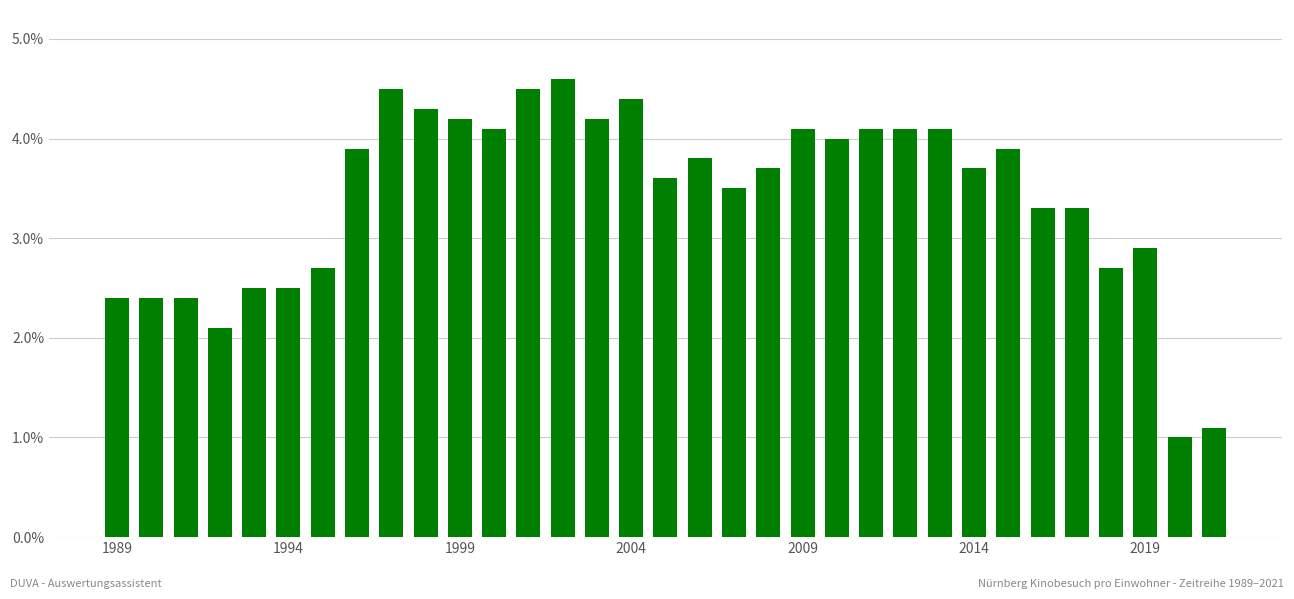

What is the average value?

3.4